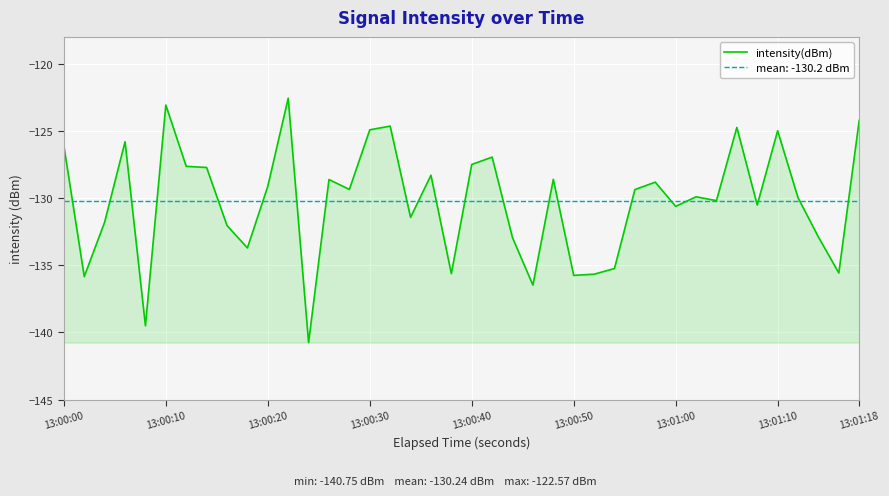

What is the minimum value for intensity(dBm)?

-140.8